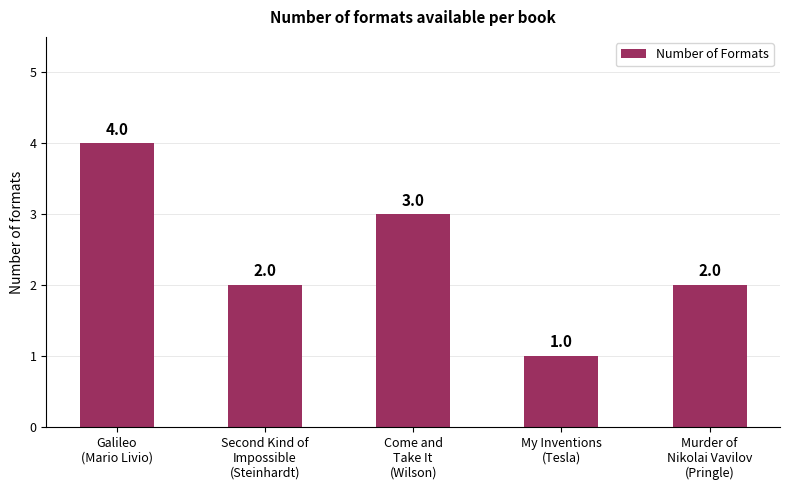

What is the value of the 1st bar from the left?

4